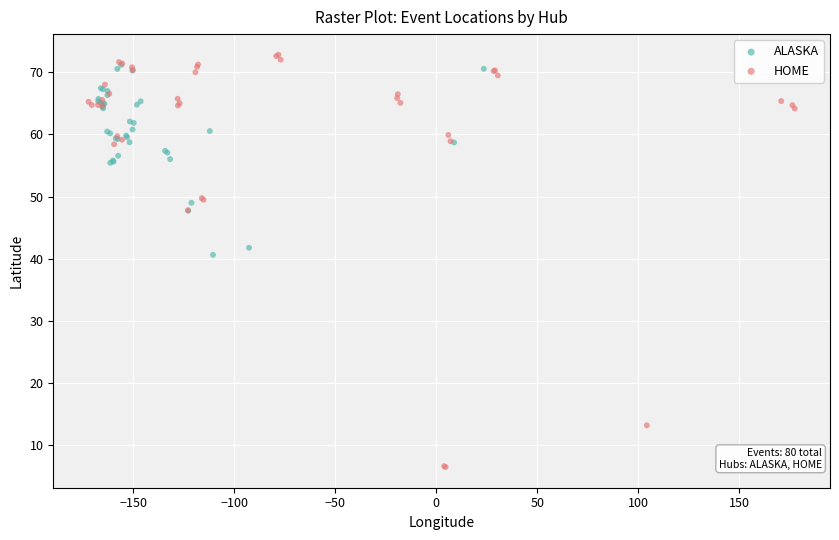

Which series reaches the maximum Y coordinate?

HOME